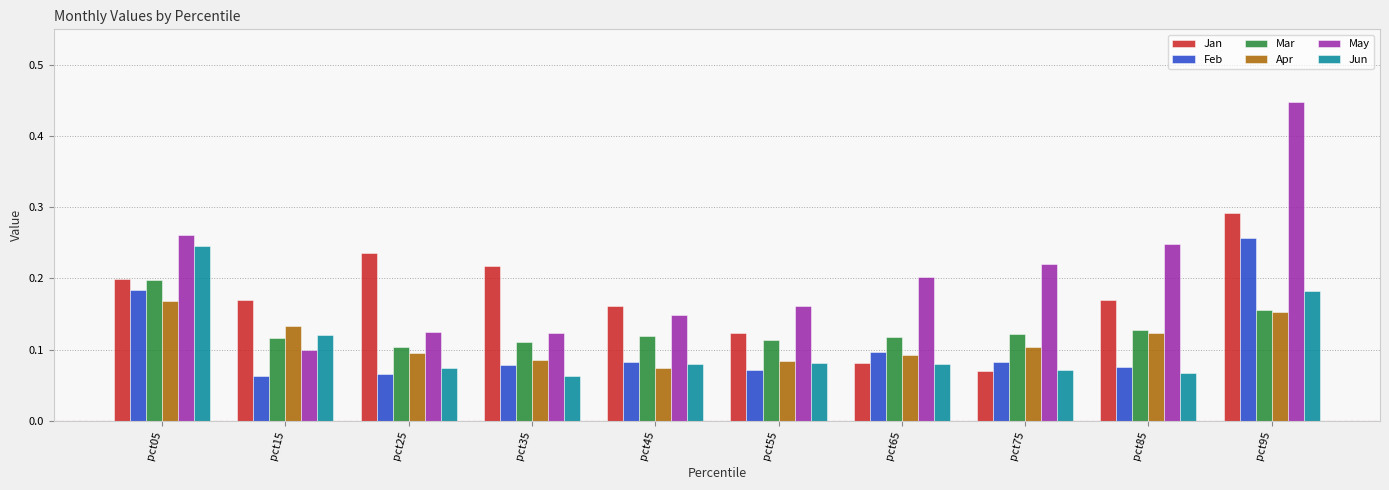

Rank the series by their maximum value, from highest to lowest.

May, Jan, Feb, Jun, Mar, Apr